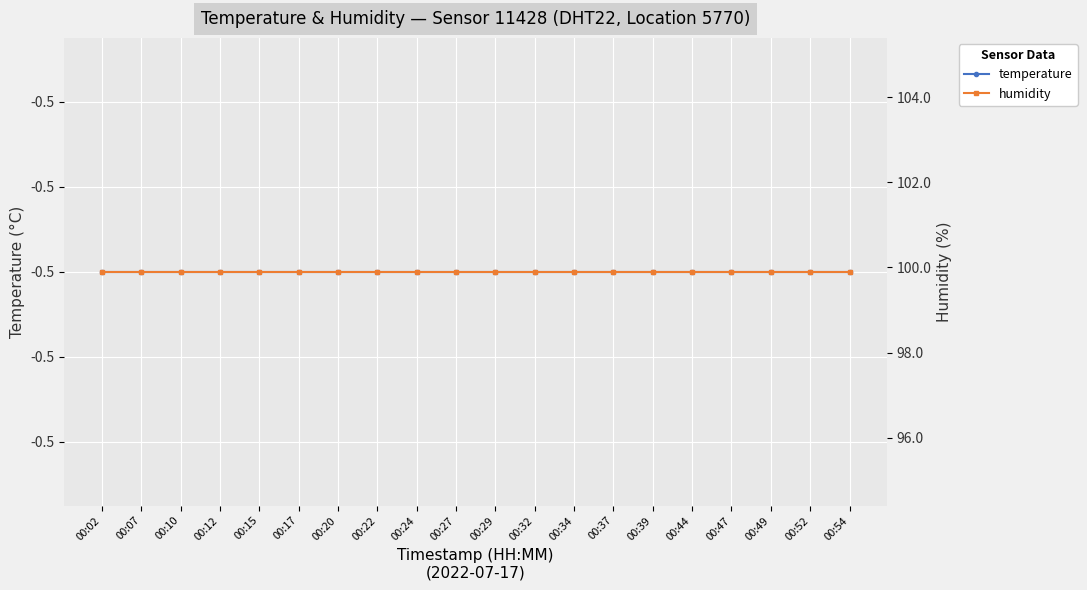

Which category has the lowest value across all series?

00:02